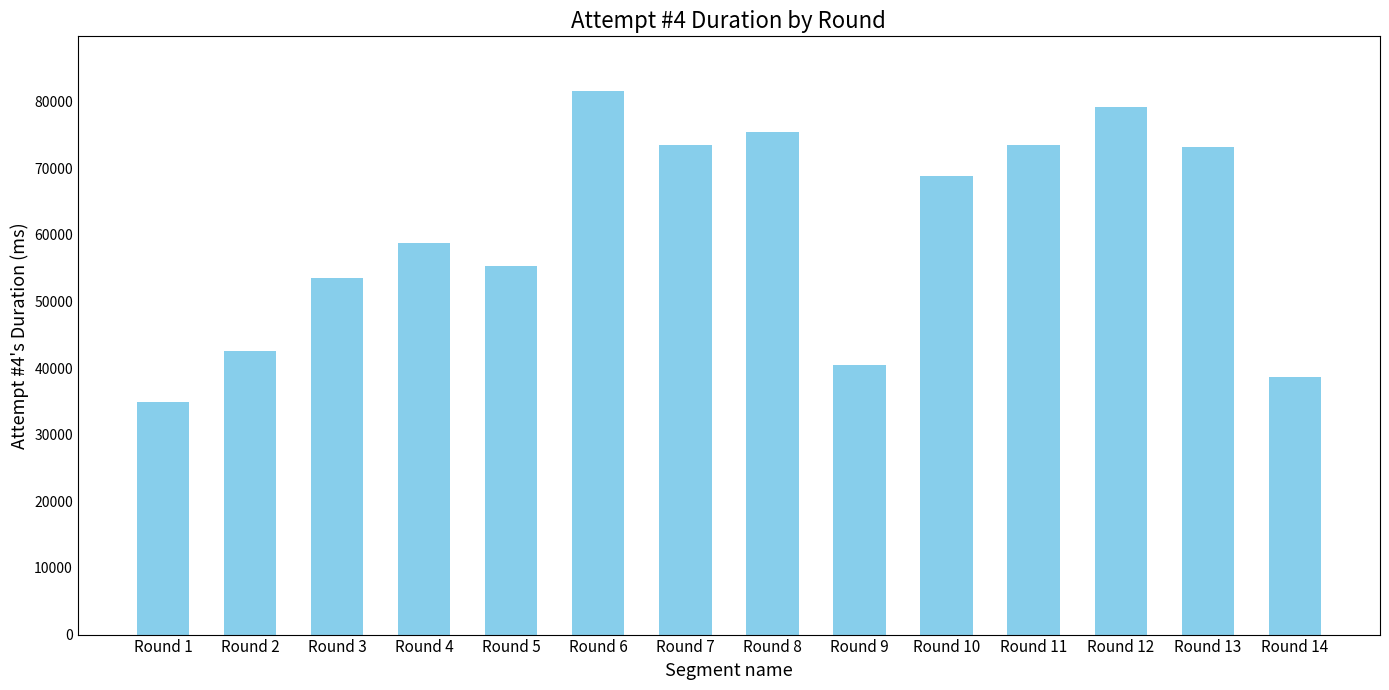

What is the difference between the second highest and minimum values?

44240